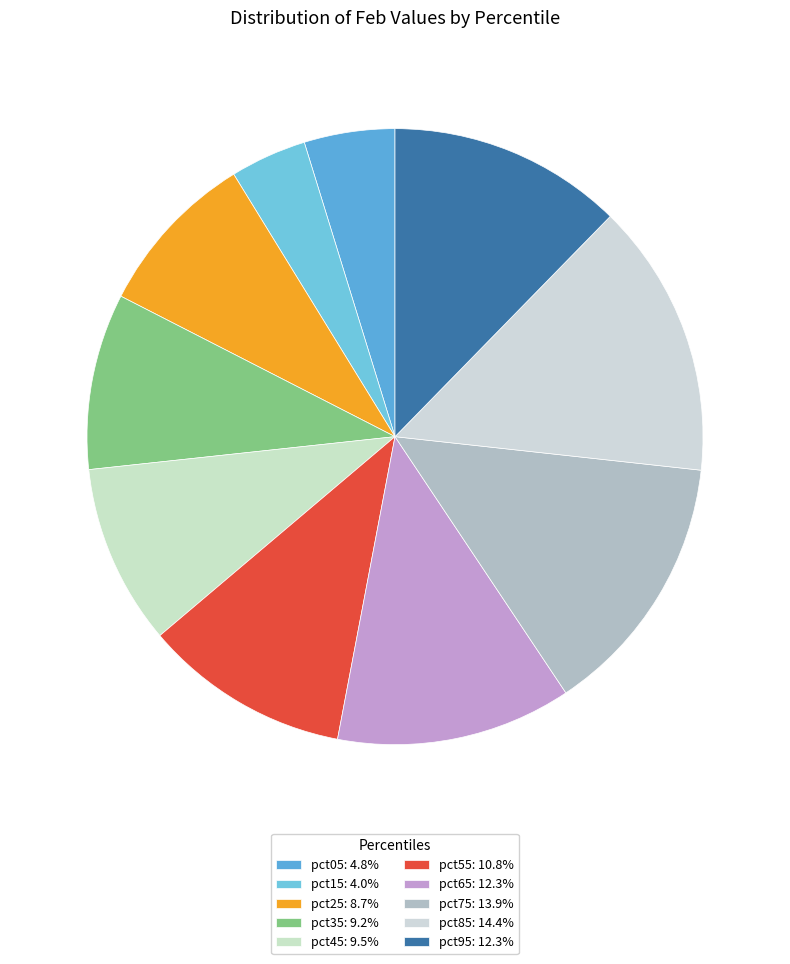

Does pct85 represent more than half of the total?

No